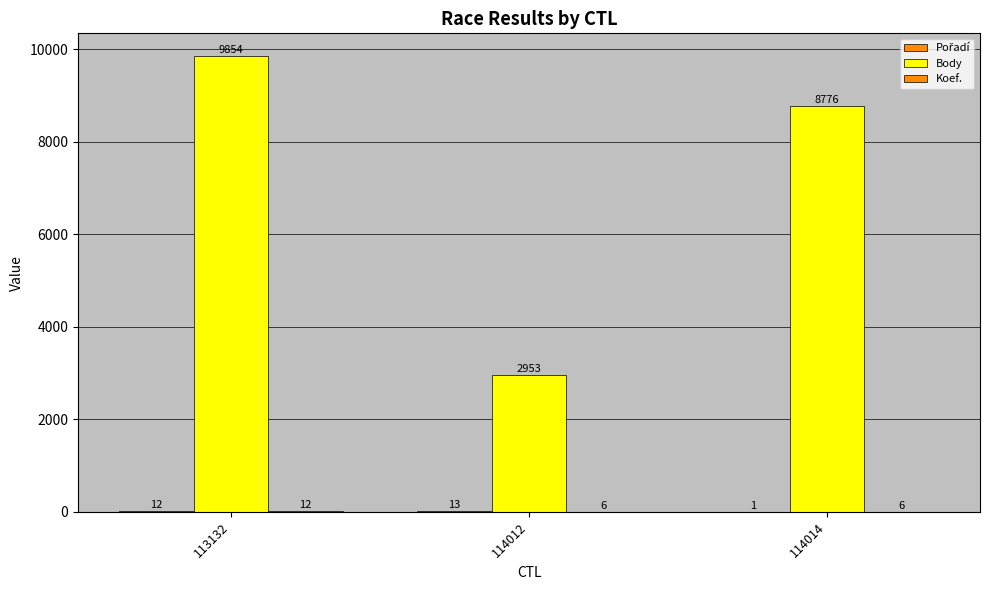

Does the chart contain stacked bars?

No